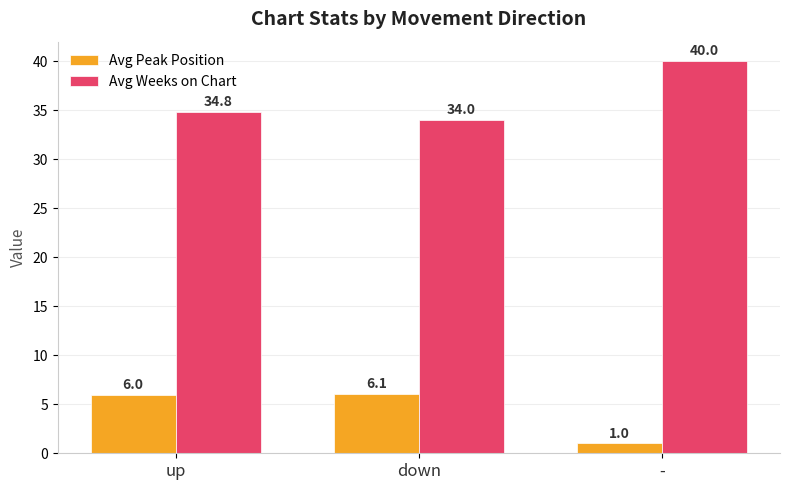

At how many categories does at least one series exceed 10?

3